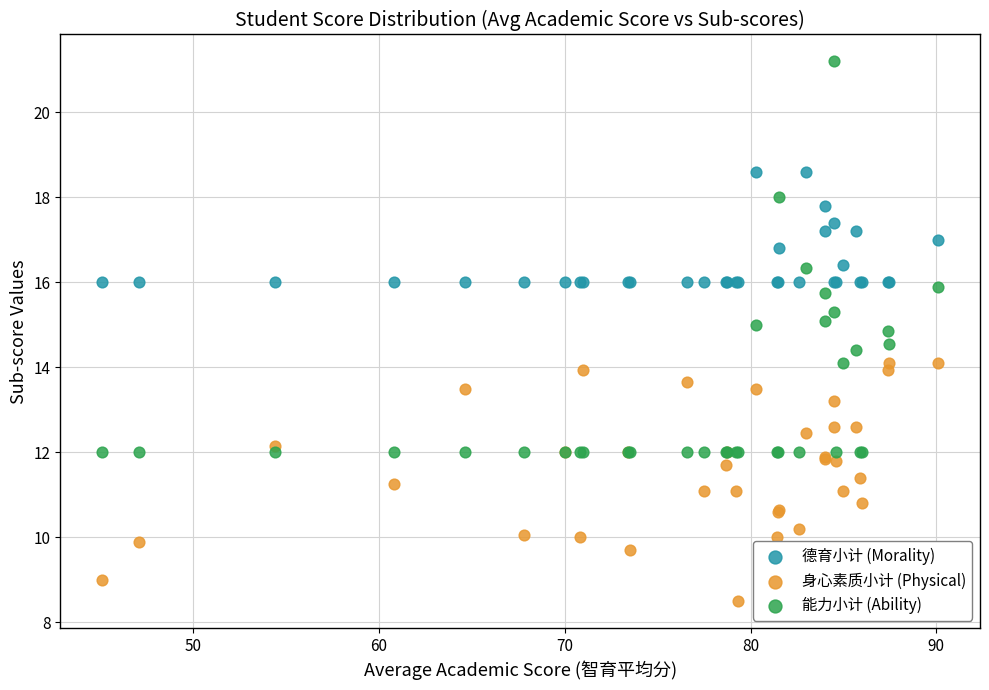

What are all the series names shown in the legend?

德育小计 (Morality), 身心素质小计 (Physical), 能力小计 (Ability)